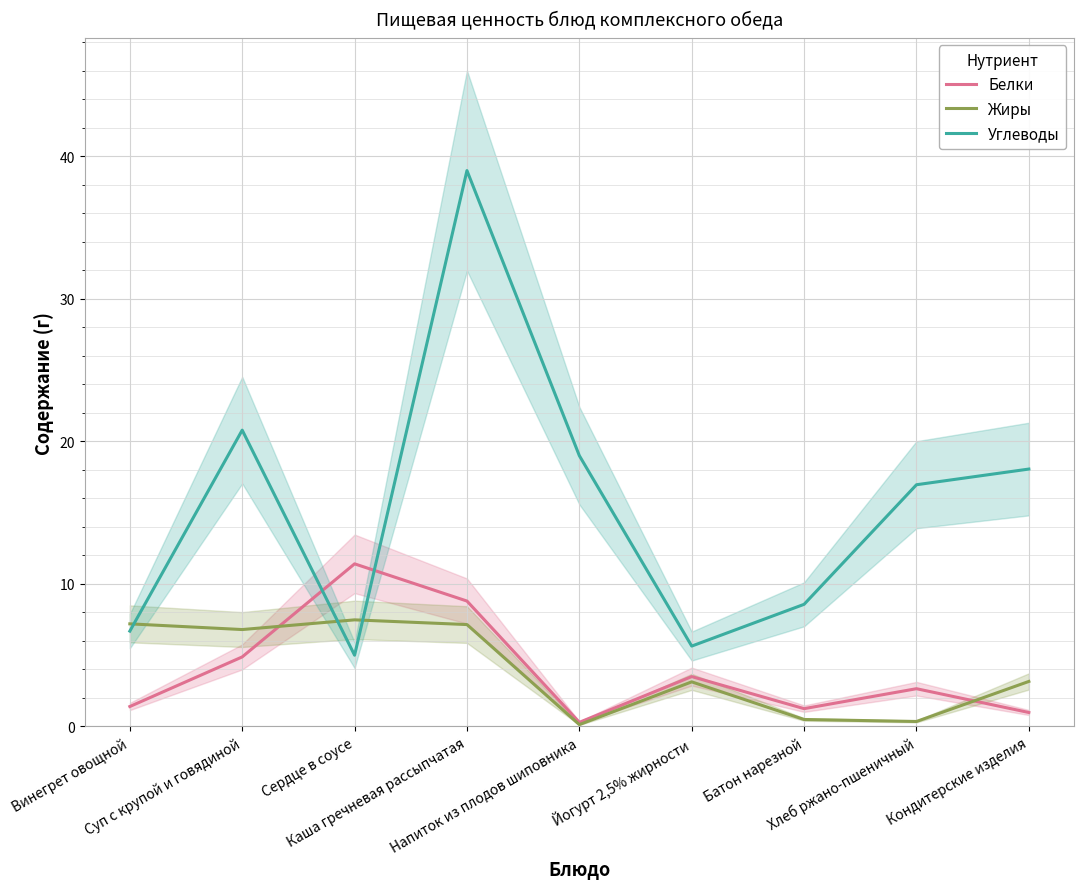

List the labels in order of Белки value, smallest first.

Напиток из плодов шиповника, Кондитерские изделия, Батон нарезной, Винегрет овощной, Хлеб ржано-пшеничный, Йогурт 2,5% жирности, Суп с крупой и говядиной, Каша гречневая рассыпчатая, Сердце в соусе